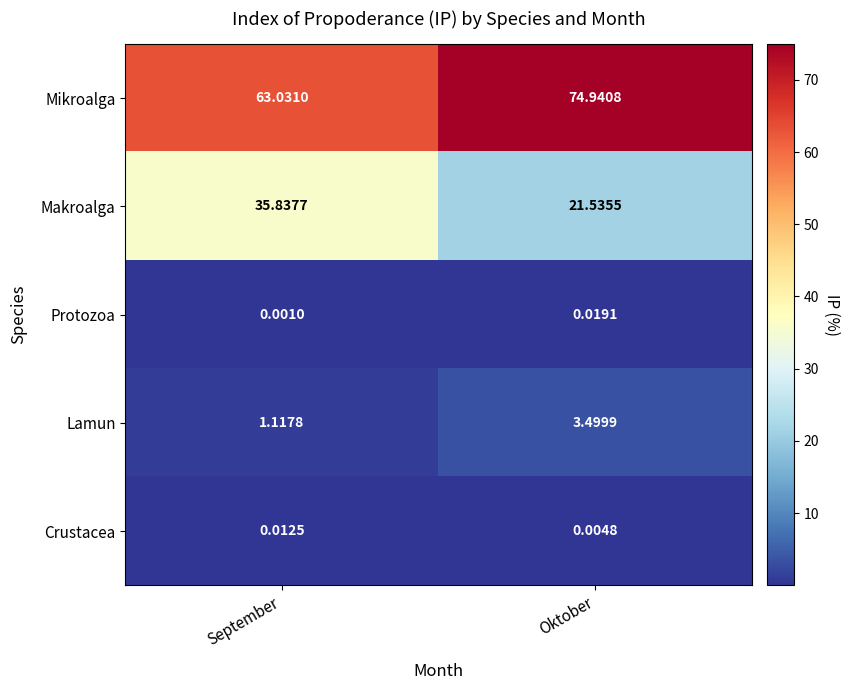

Which category has the highest value across all series?

Oktober